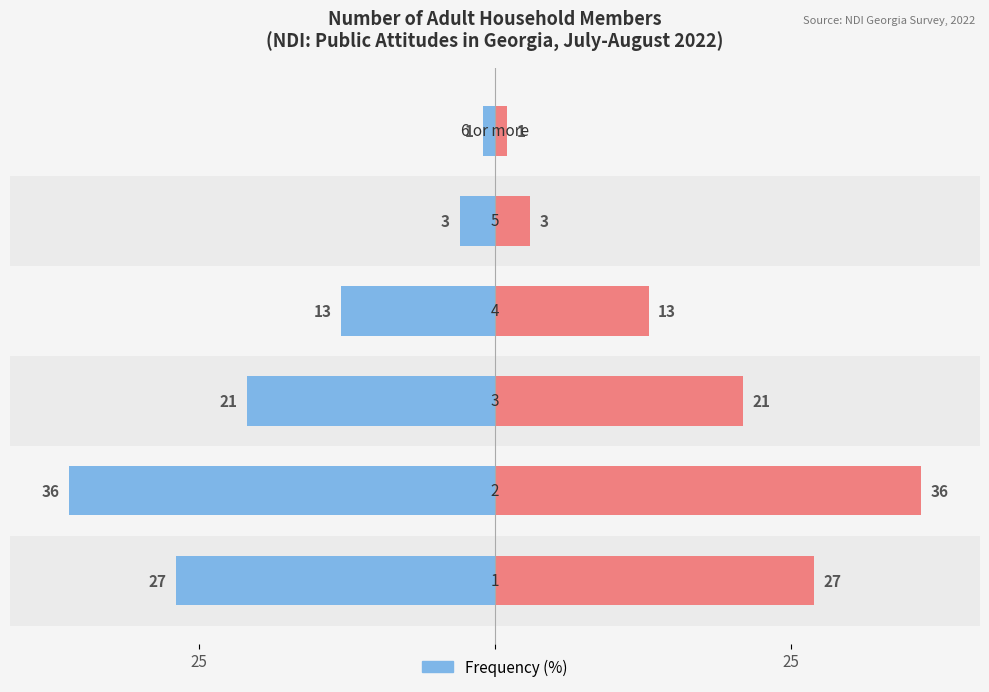

What is the value of the Left bar at the 4th from the left?

-13